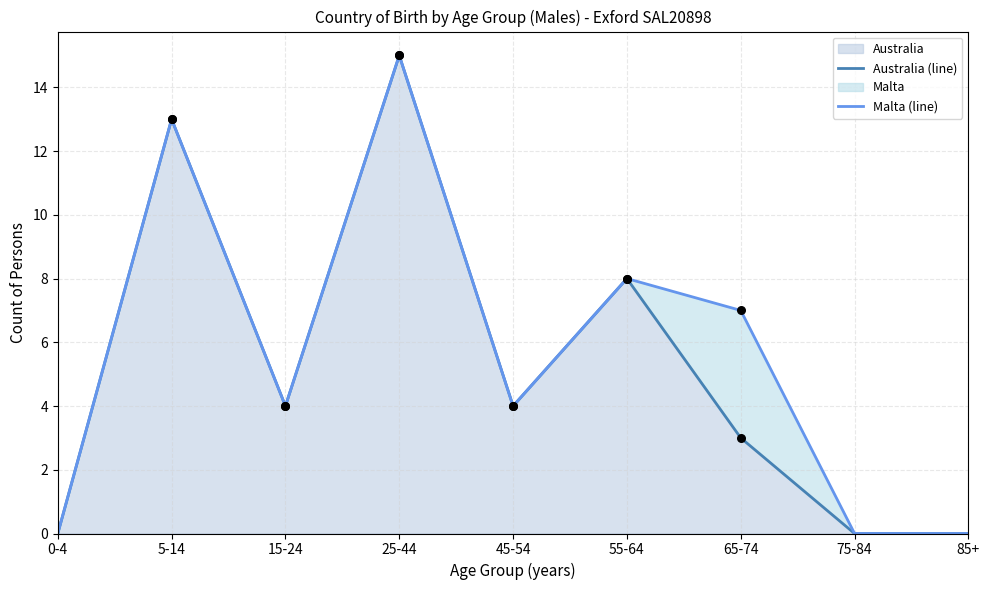

At which label is Australia closest to 7?

55-64